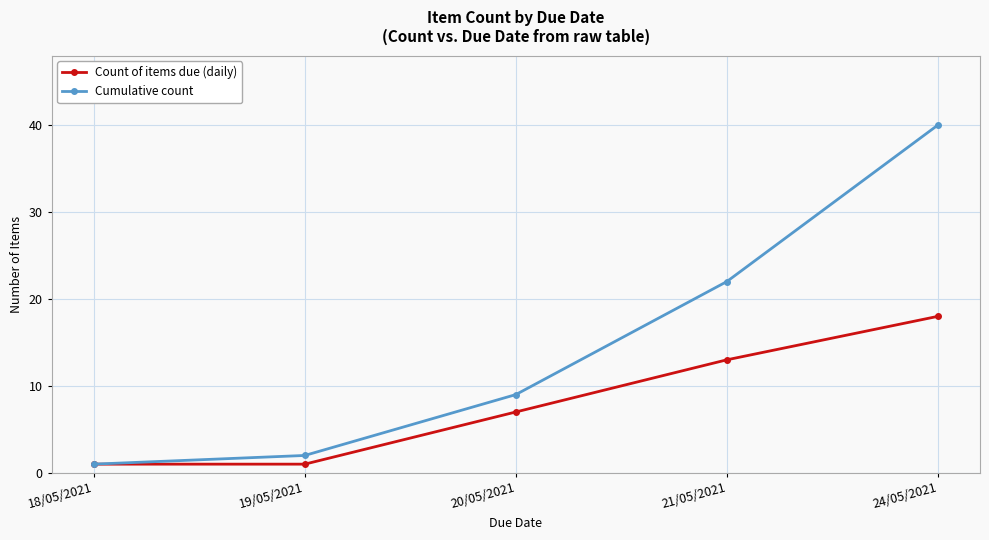

What is the label of the 3rd point from the left?

20/05/2021